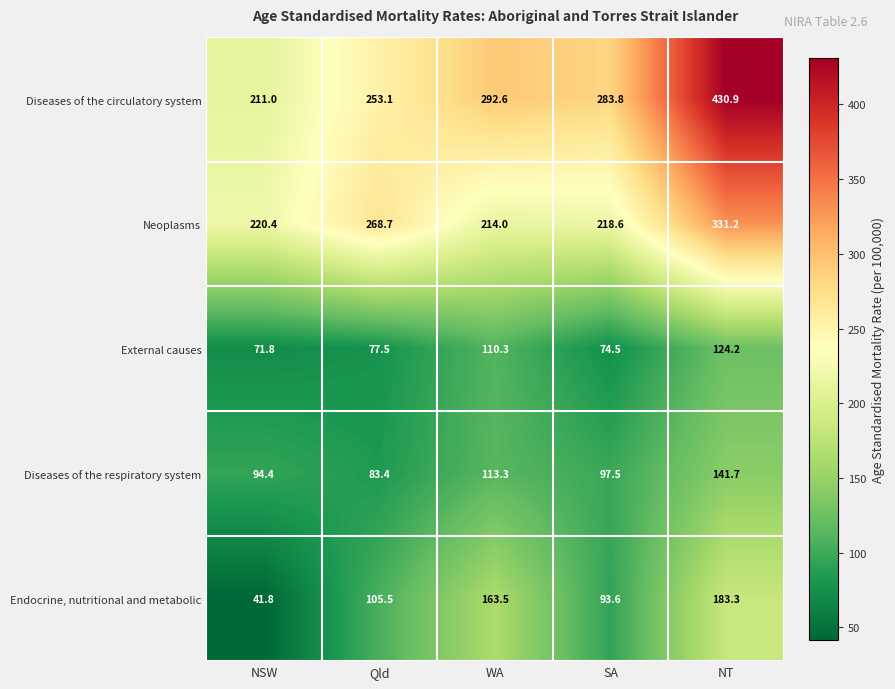

Is it true that Endocrine, nutritional and metabolic equals 105.5 at Qld?

True